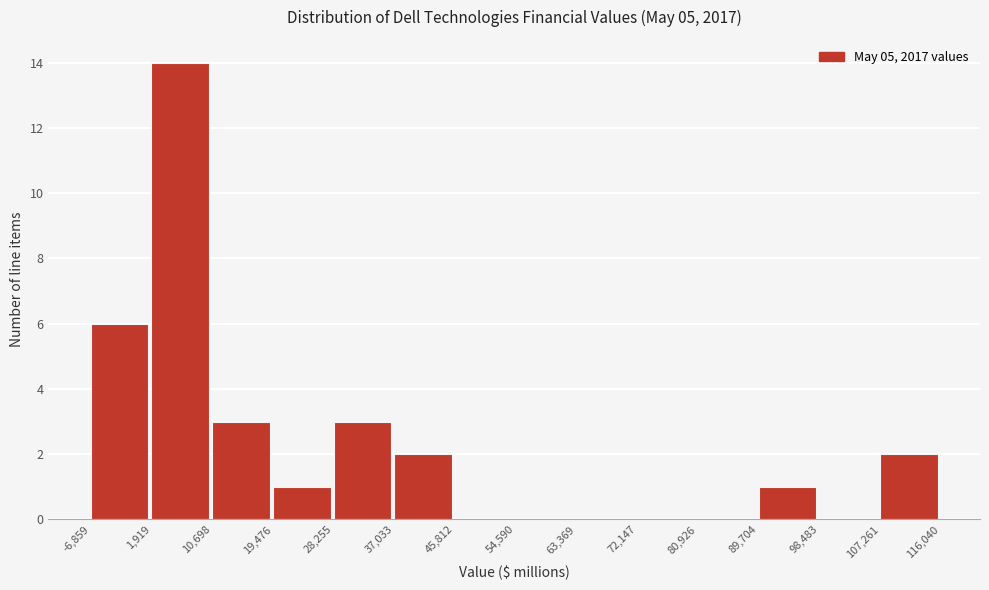

How tall is the bar that spans -6,859 to 1,919 on the x-axis? The values are not printed on the chart, so give them approximately, as read against the axis.

6